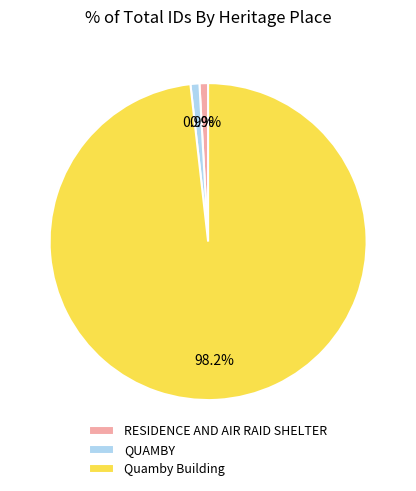

To the nearest percent, what percentage of the pie is RESIDENCE AND AIR RAID SHELTER?

1%